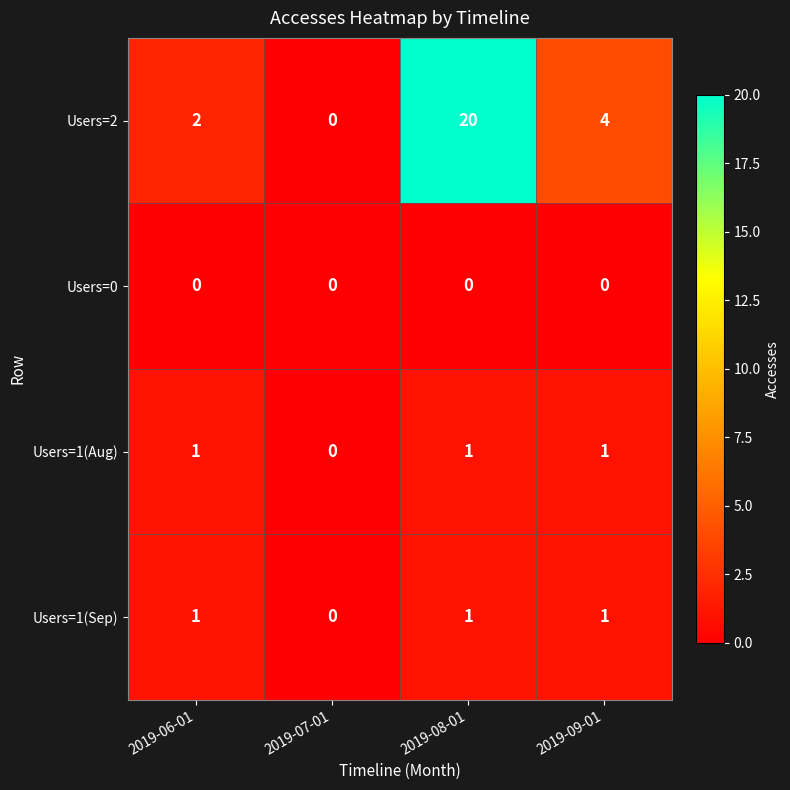

At which category is the sum across all series the highest?

2019-08-01